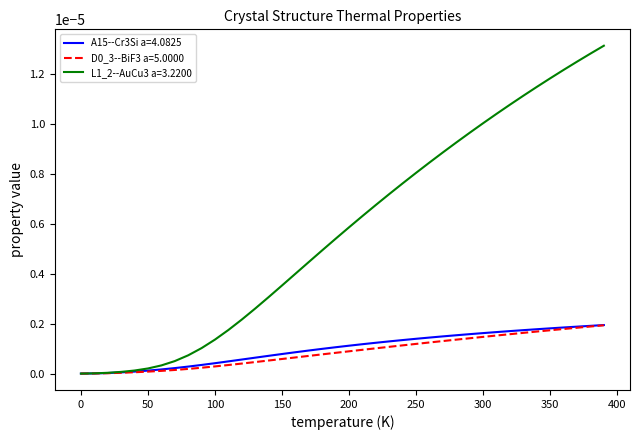

Count the number of categories in the chart.

40